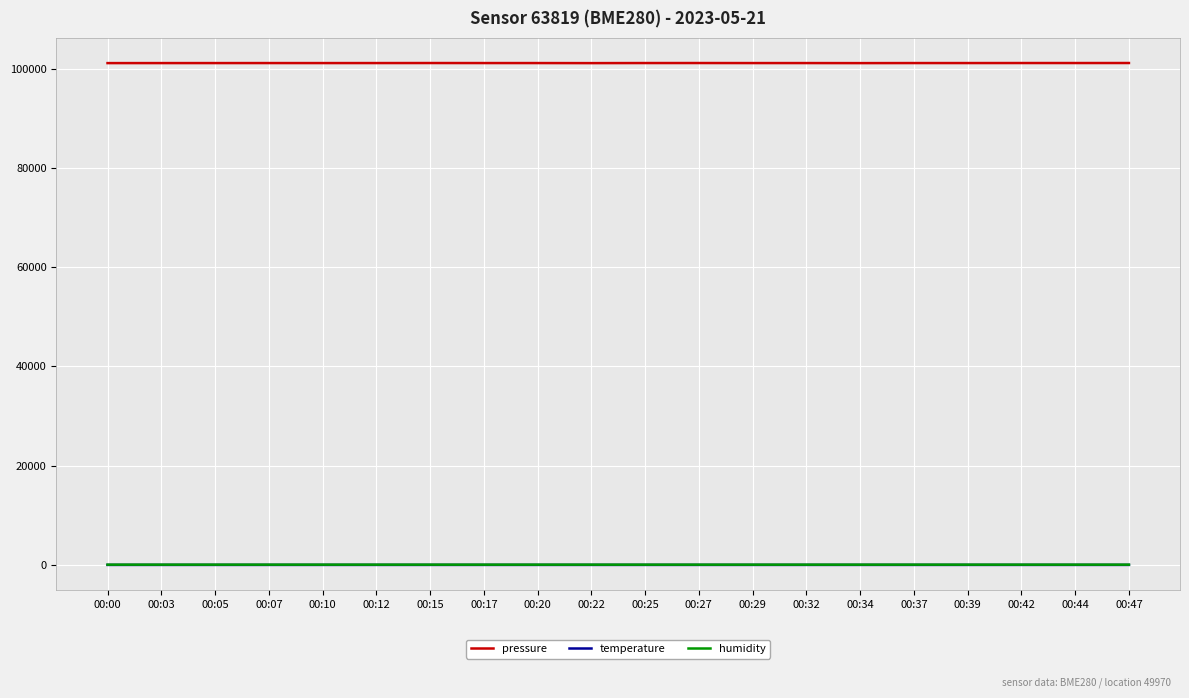

True or false: pressure and temperature intersect in this chart.

False